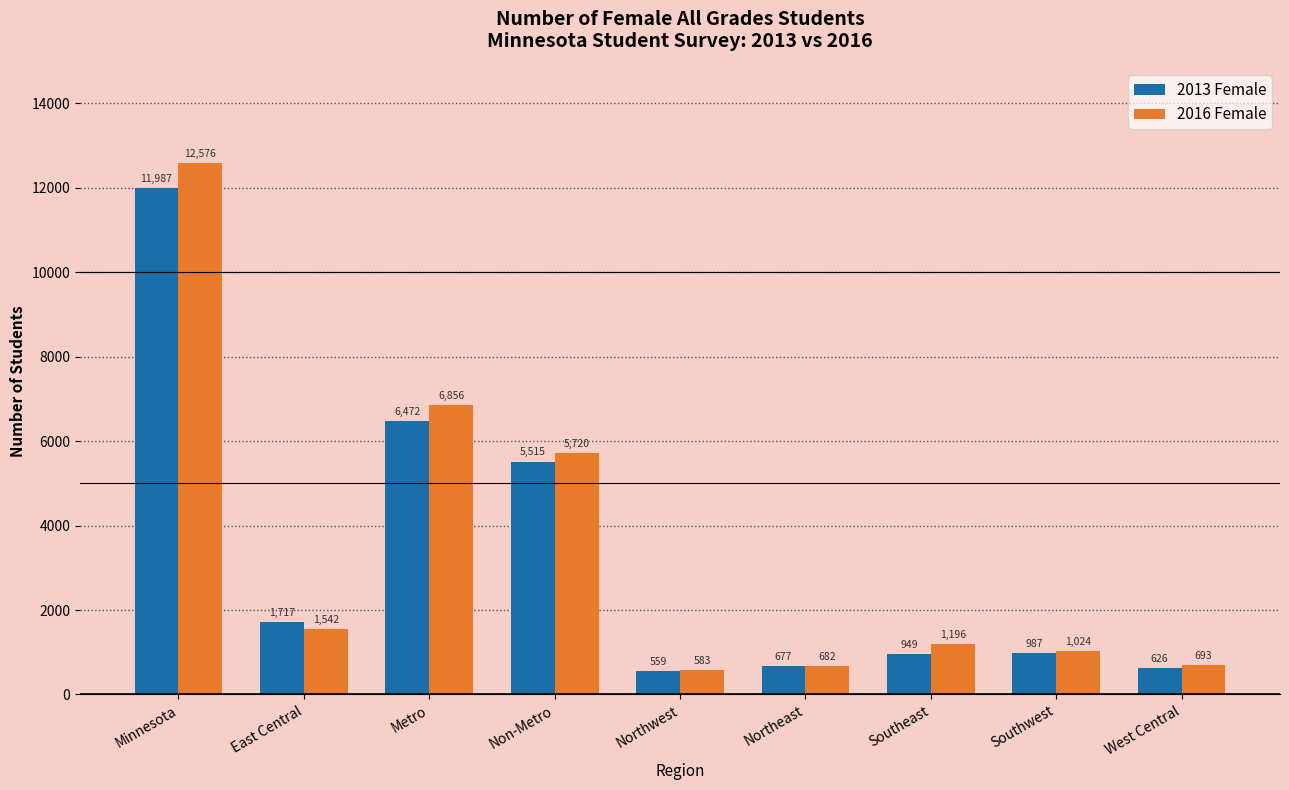

What is the difference between the highest and lowest values at Northwest?

24